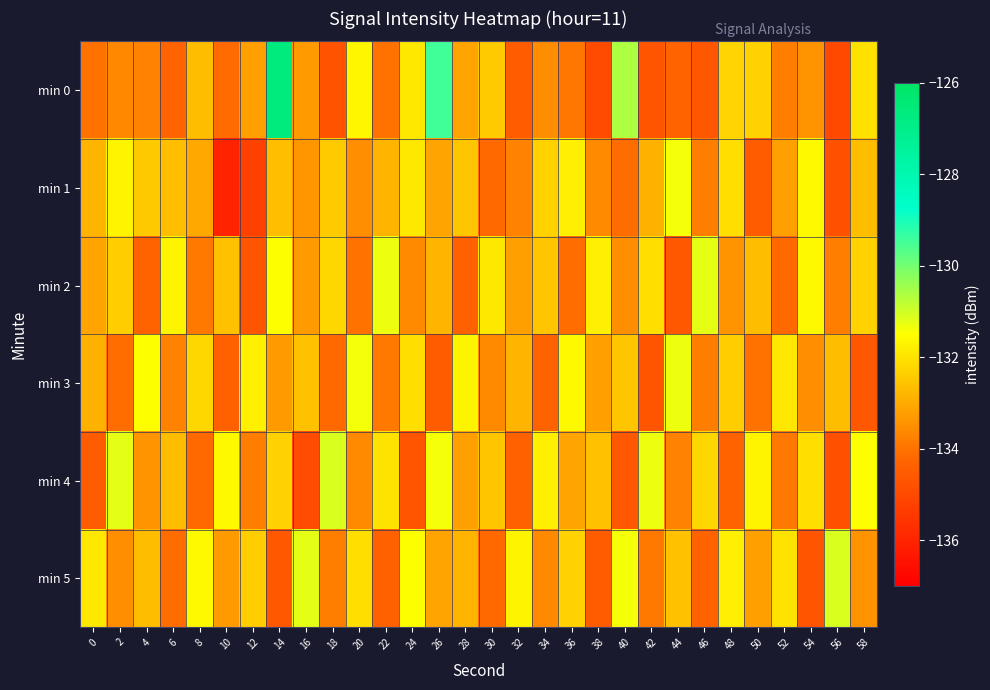

What is the difference between the highest and lowest values at 30?

2.3